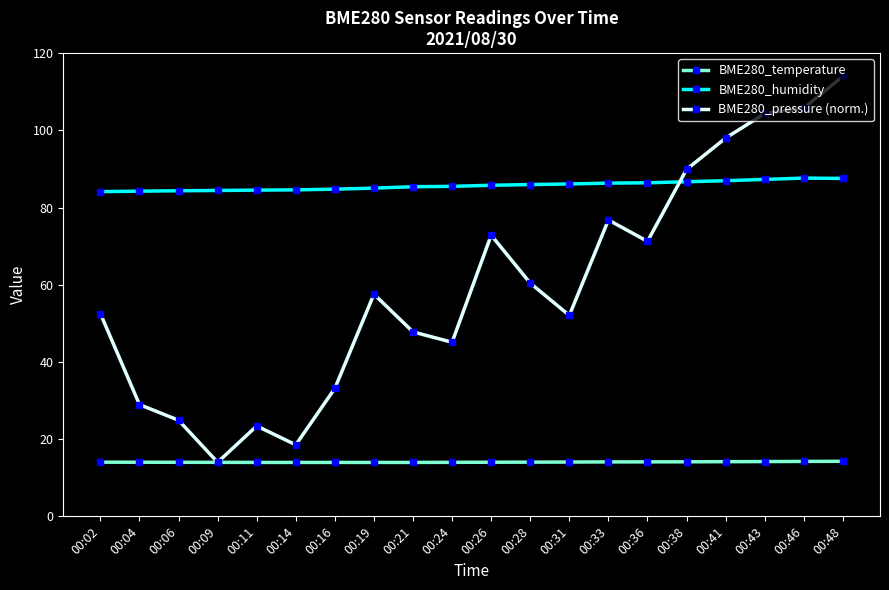

Is it true that BME280_pressure (norm.) equals 25.5 at 00:48?

False